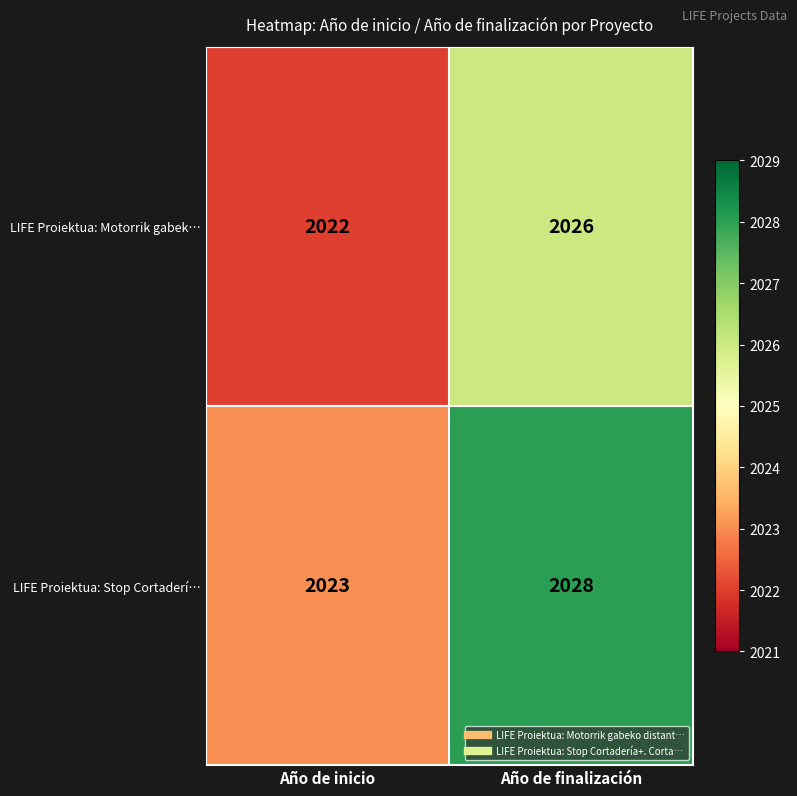

True or false: LIFE Proiektua: Stop Cortaderí… has a value of 2023 at Año de inicio.

True